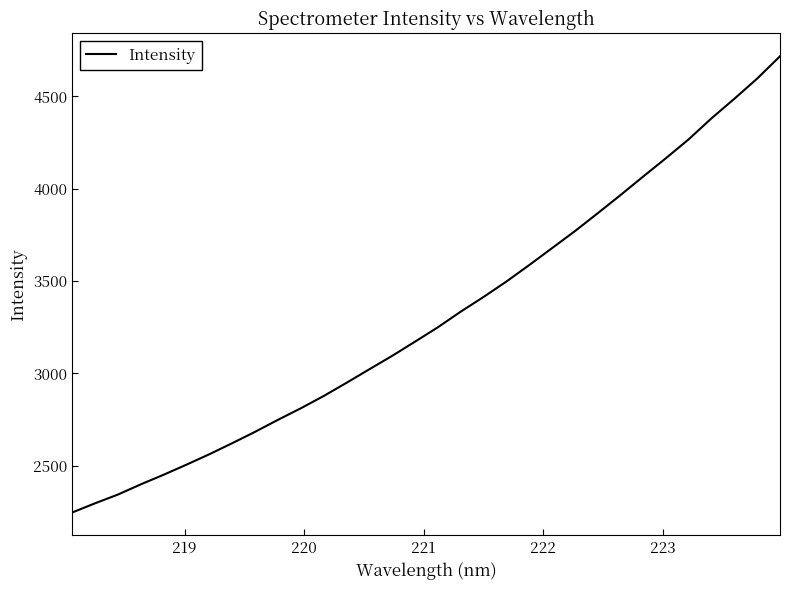

What is the difference between the maximum and minimum values?

2469.7